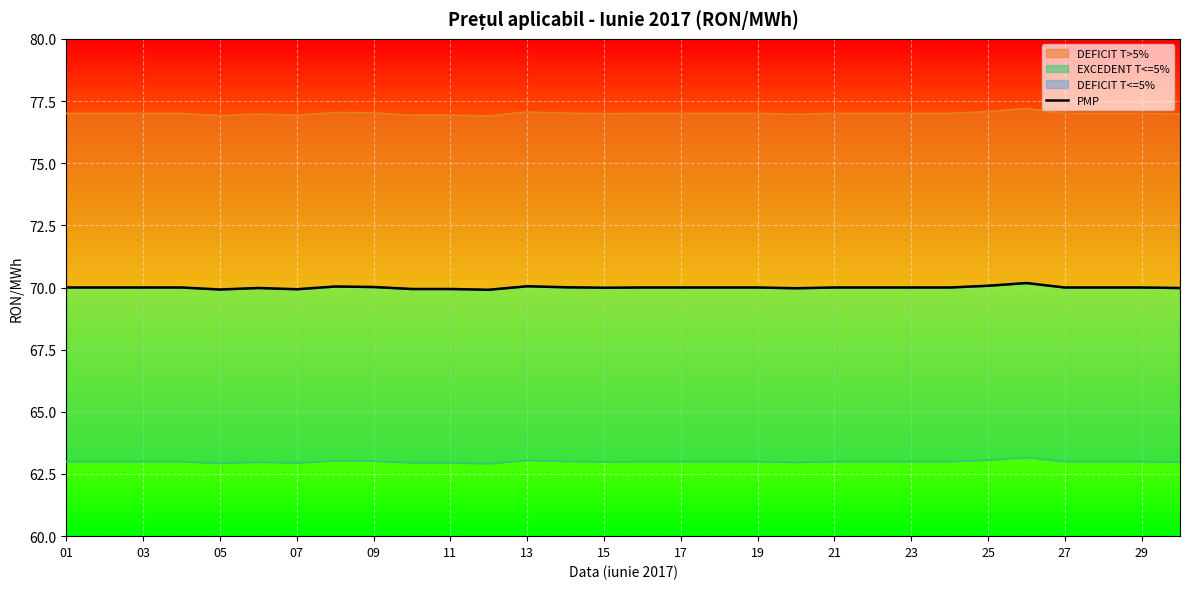

What is the ratio of the value at 15 to the value at 16?

1.0